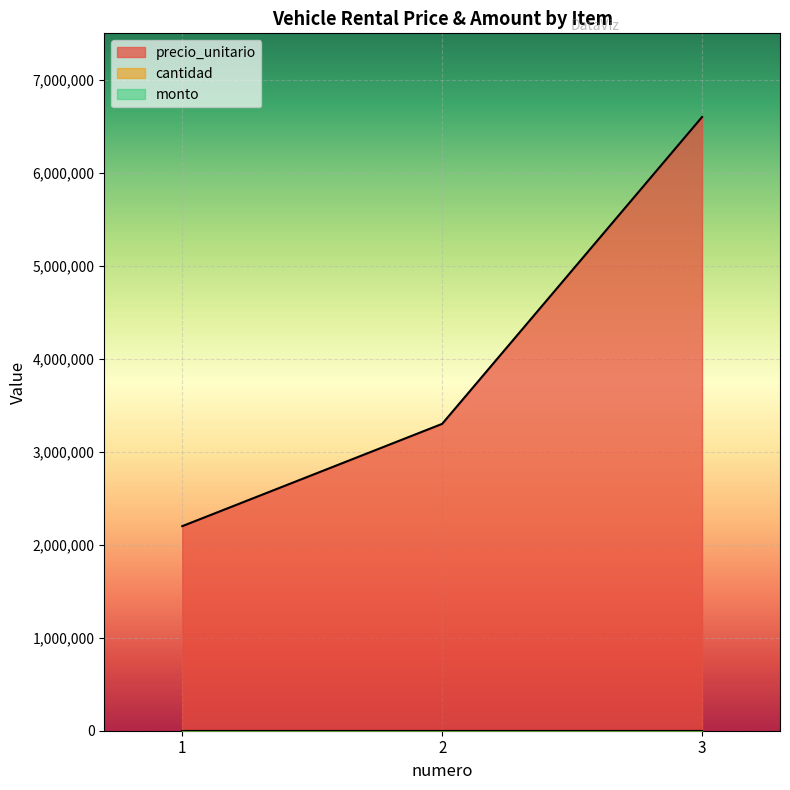

At which label does precio_unitario reach its peak?

3